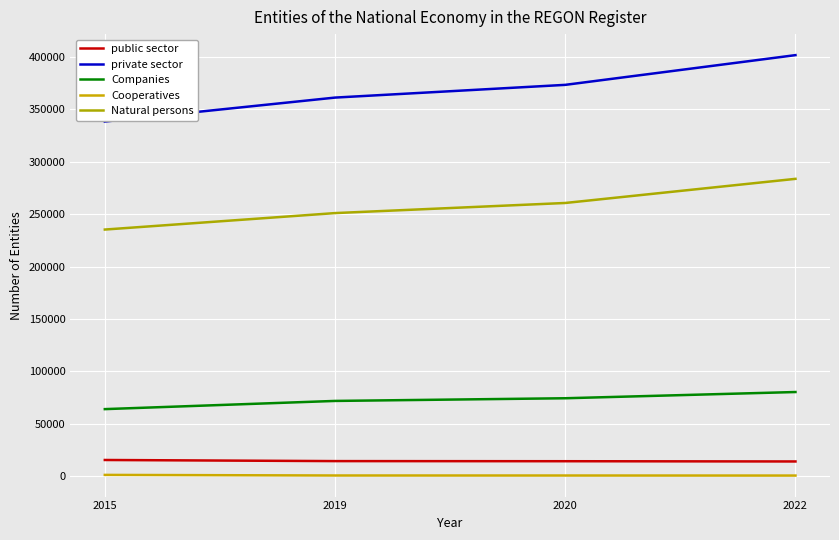

Between 2015 and 2022, which series saw the biggest shift?

private sector